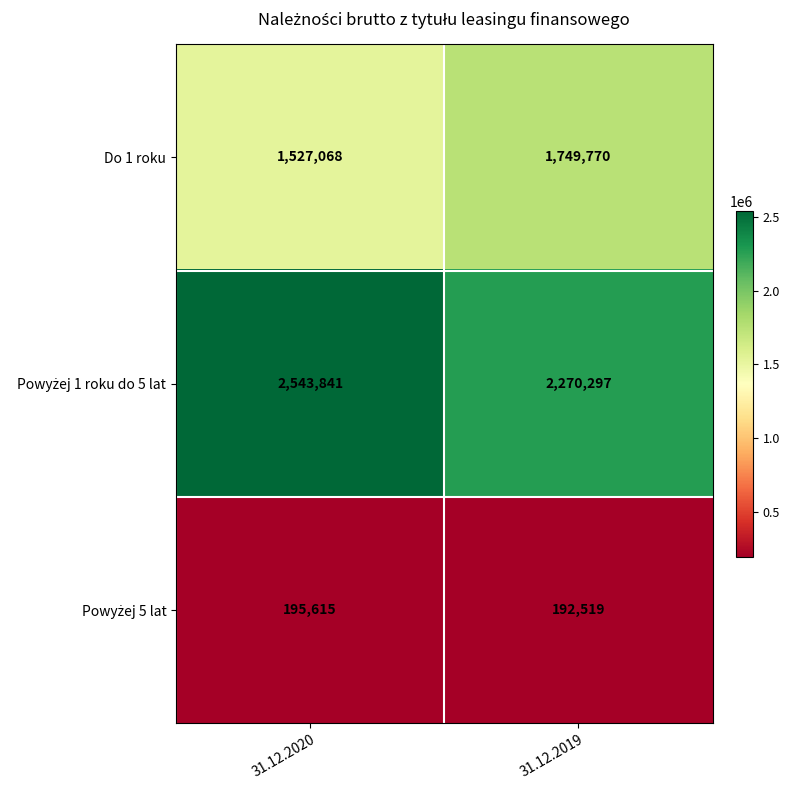

What is the total value across all series at 31.12.2019?

4212586